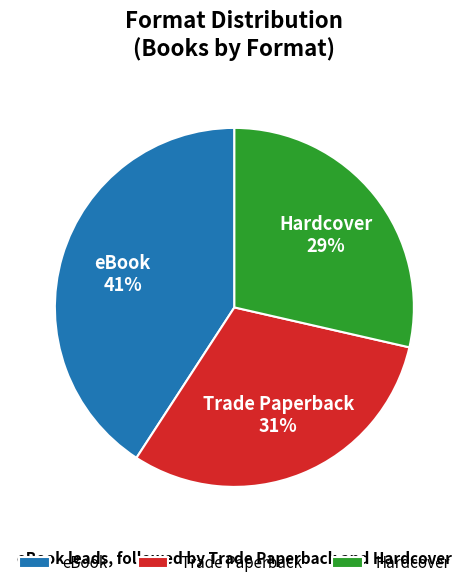

To the nearest percent, what percentage of the pie is Trade Paperback?

31%